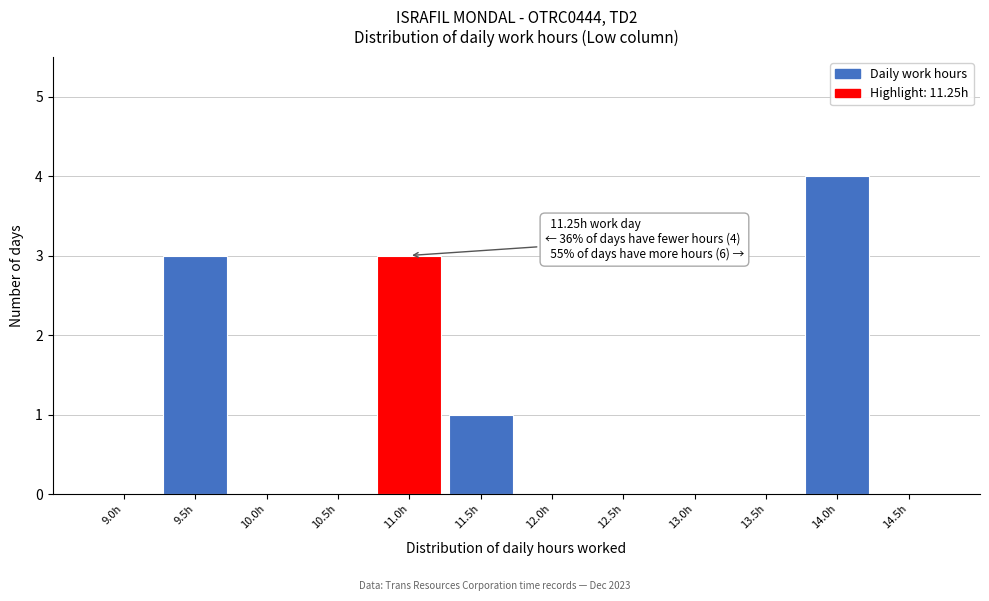

Reading left to right, transcribe all the data shown in this chart.

9.0h=0	9.5h=3	10.0h=0	10.5h=0	11.0h=3	11.5h=1	12.0h=0	12.5h=0	13.0h=0	13.5h=0	14.0h=4	14.5h=0